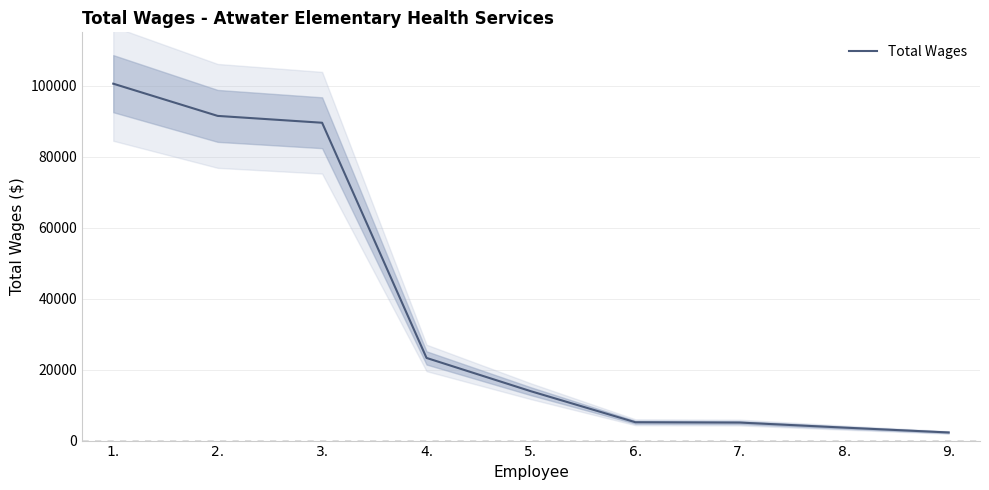

Is this an area chart (filled region under the line)?

No